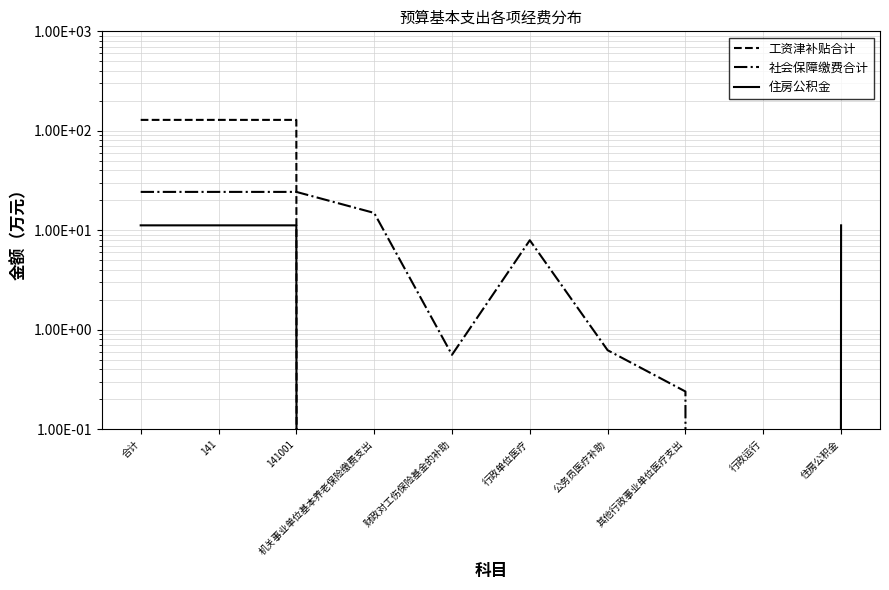

What is the label of the 10th point from the right?

合计